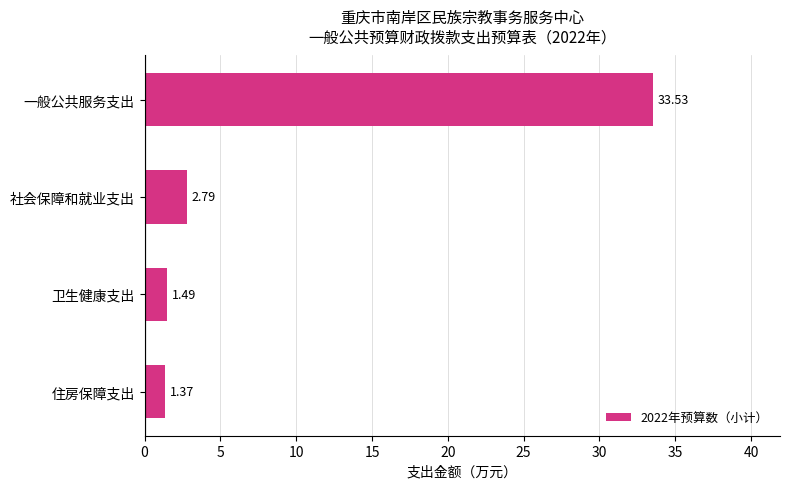

Rank the categories by value from highest to lowest.

一般公共服务支出, 社会保障和就业支出, 卫生健康支出, 住房保障支出